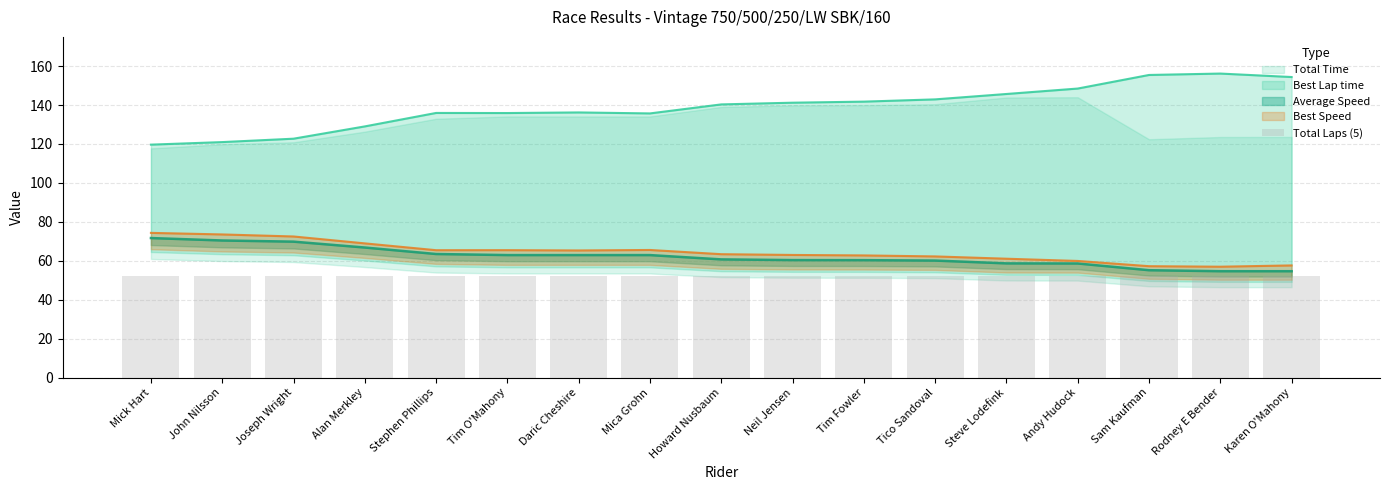

At which category is the sum across all series the highest?

Sam Kaufman